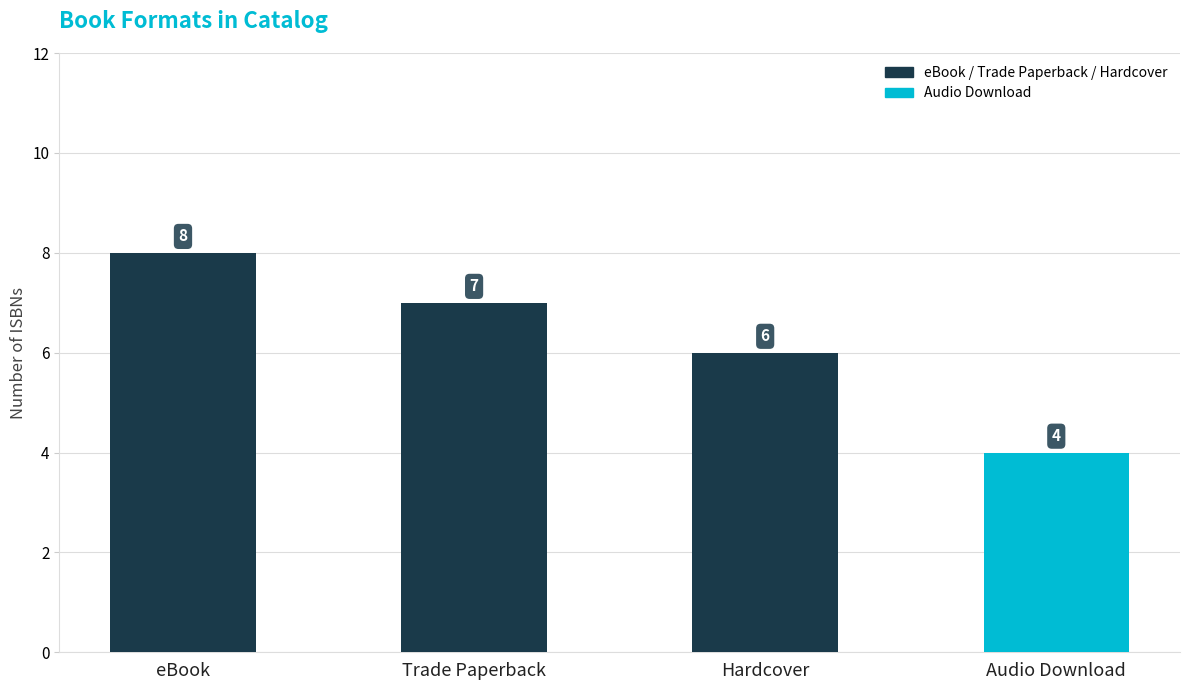

Is it true that the value at Audio Download is 6?

False